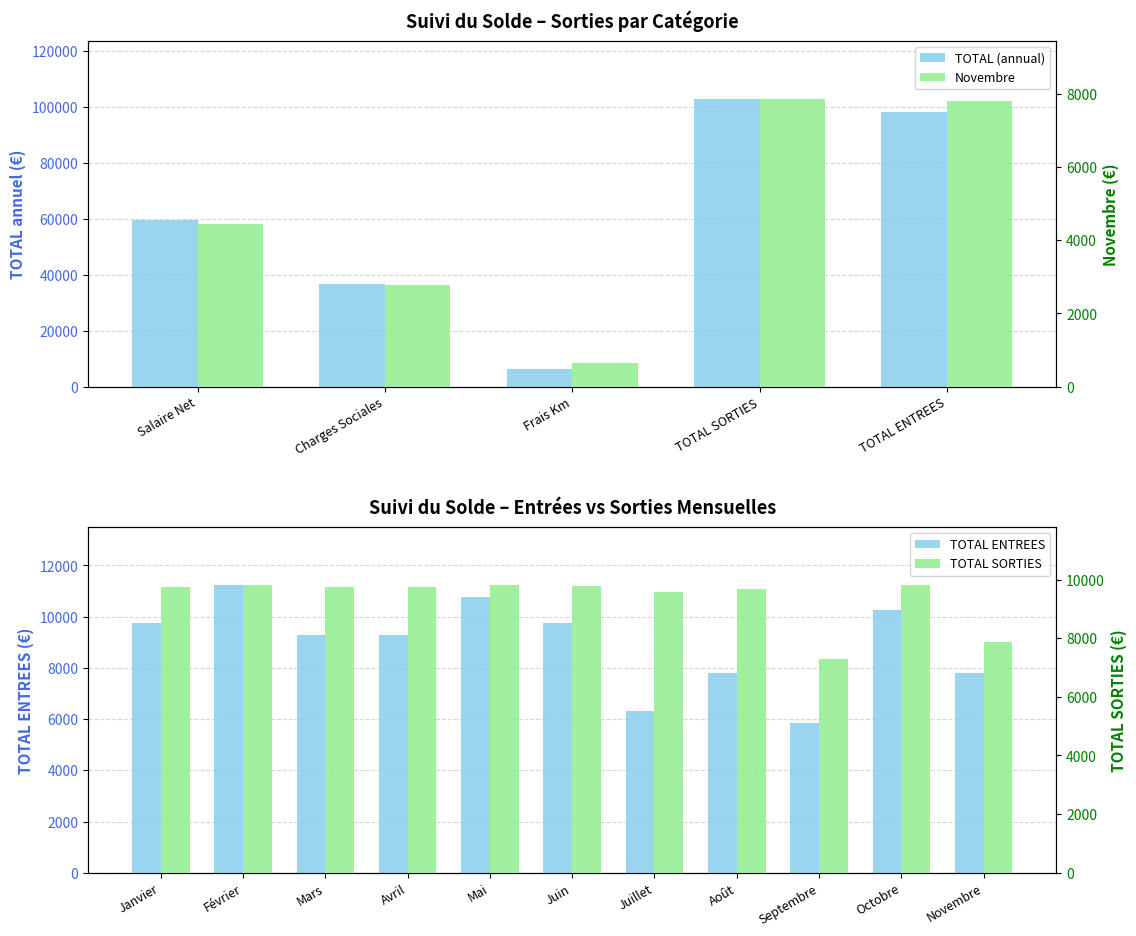

Rank the series by their average value, from lowest to highest.

Novembre, TOTAL (annual)